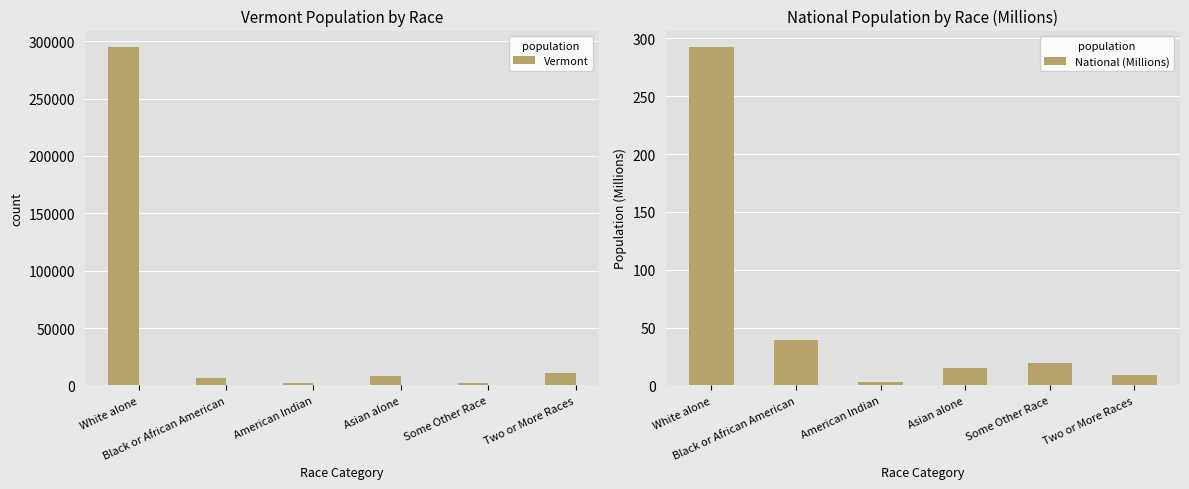

What is the sum of the National (Millions) values at Some Other Race and Black or African American?

58.0